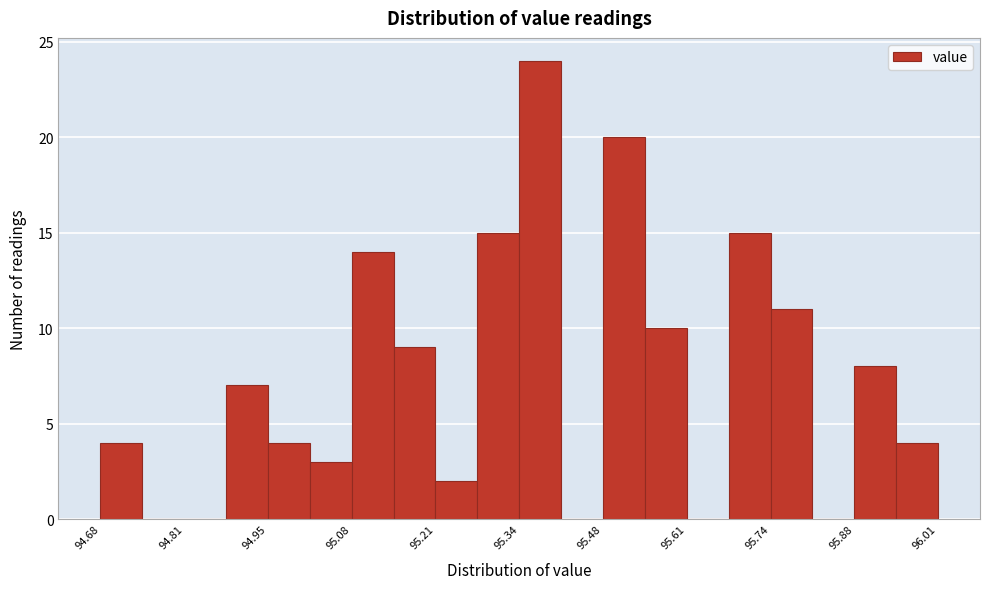

Read against the x-axis, roughly where is the centre of the tallest bar?

95.38